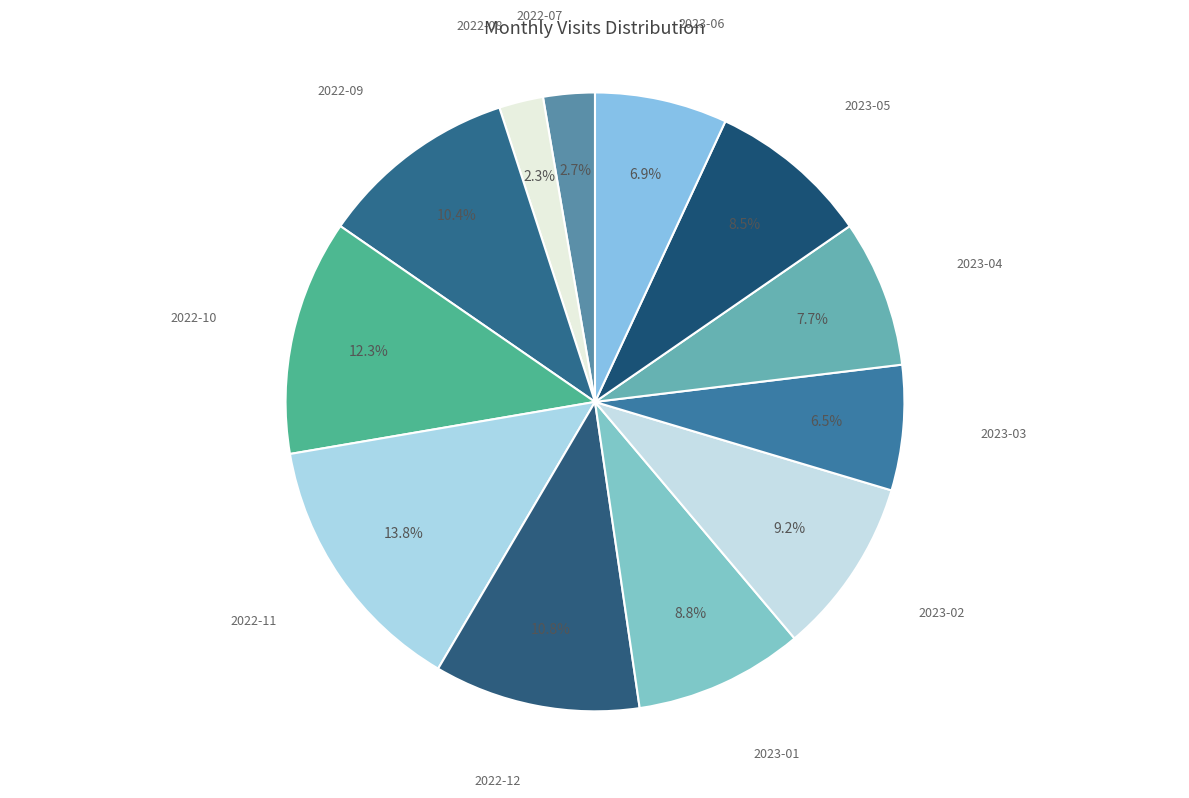

Rank the categories by value from highest to lowest.

2022-11, 2022-10, 2022-12, 2022-09, 2023-02, 2023-01, 2023-05, 2023-04, 2023-06, 2023-03, 2022-07, 2022-08